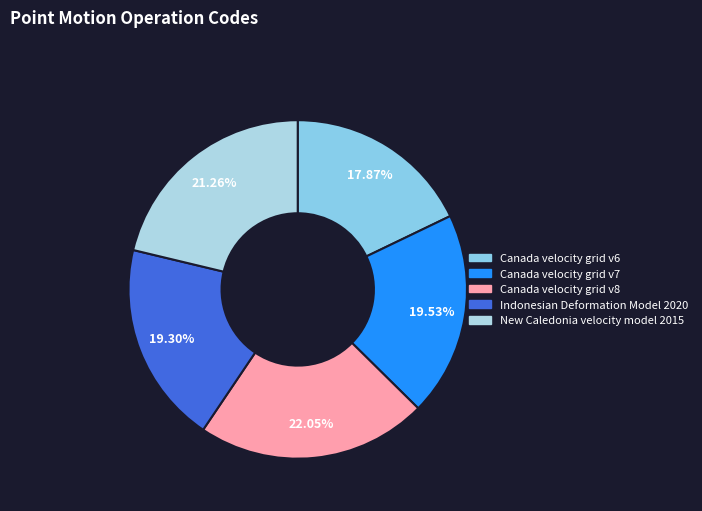

Approximately how many times larger is the value at Canada velocity grid v6 compared to Canada velocity grid v7?

0.9